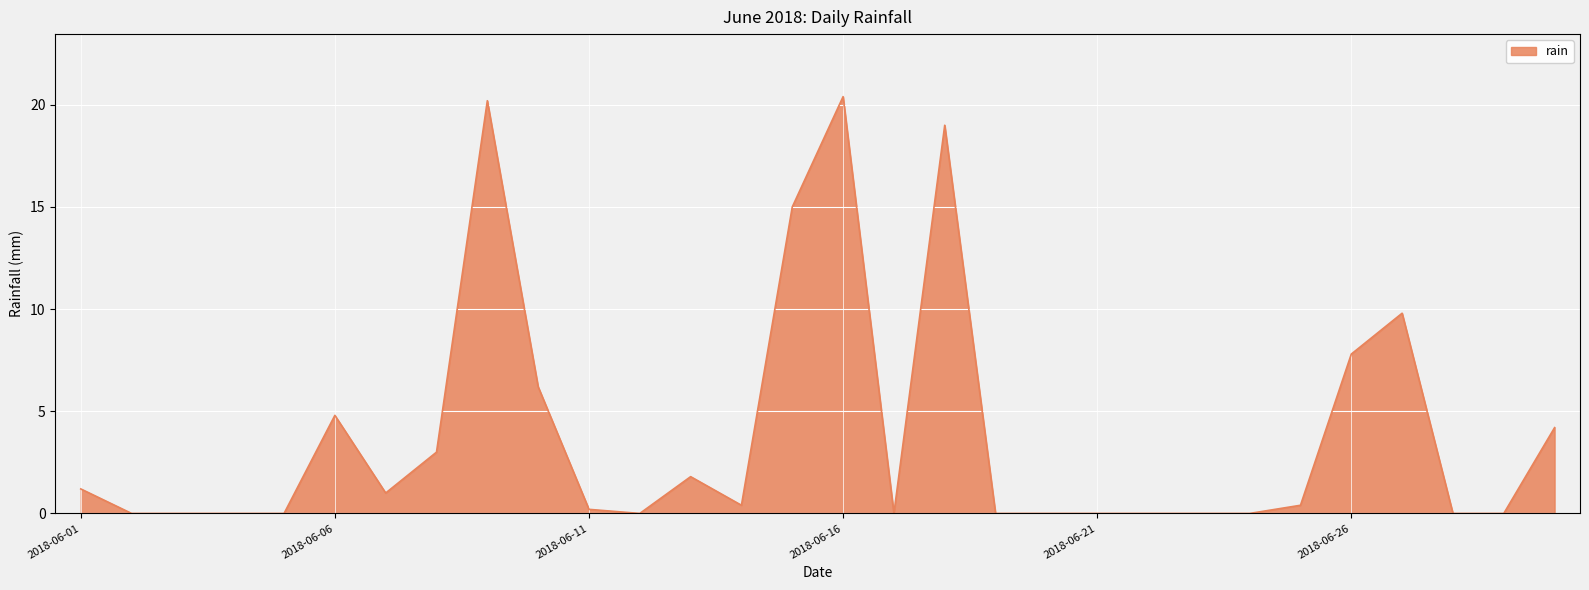

What is the difference between the maximum and minimum values?

20.4